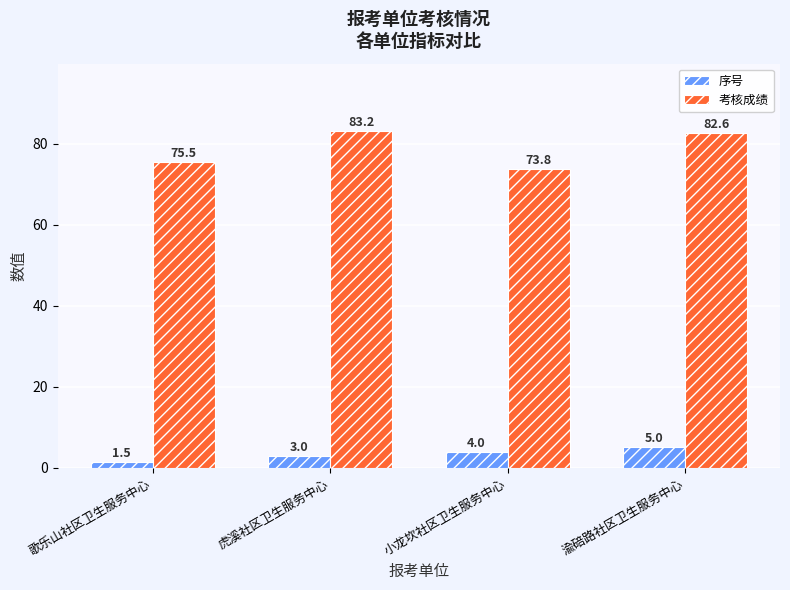

The value of 考核成绩 at 虎溪社区卫生服务中心 is 37.8. True or false?

False